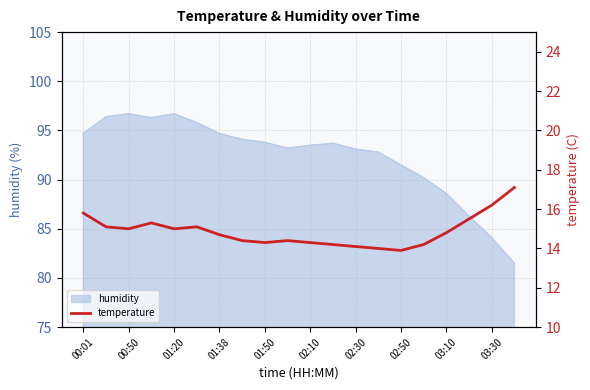

At which label is humidity closest to 89?

03:10